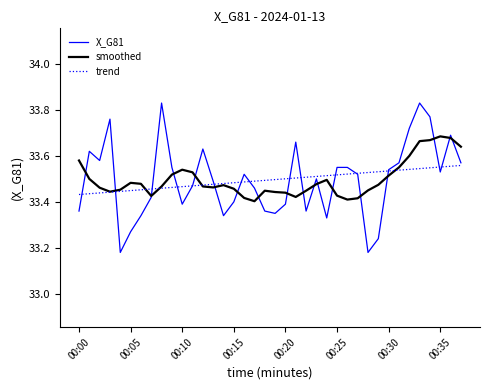

List the series in order of their peak value, lowest first.

trend, smoothed, X_G81